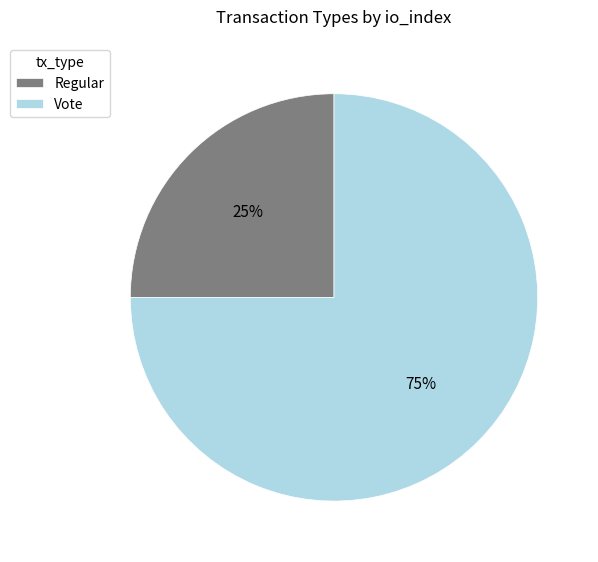

To the nearest percent, what is the difference between the Regular and Vote slice percentages?

50%